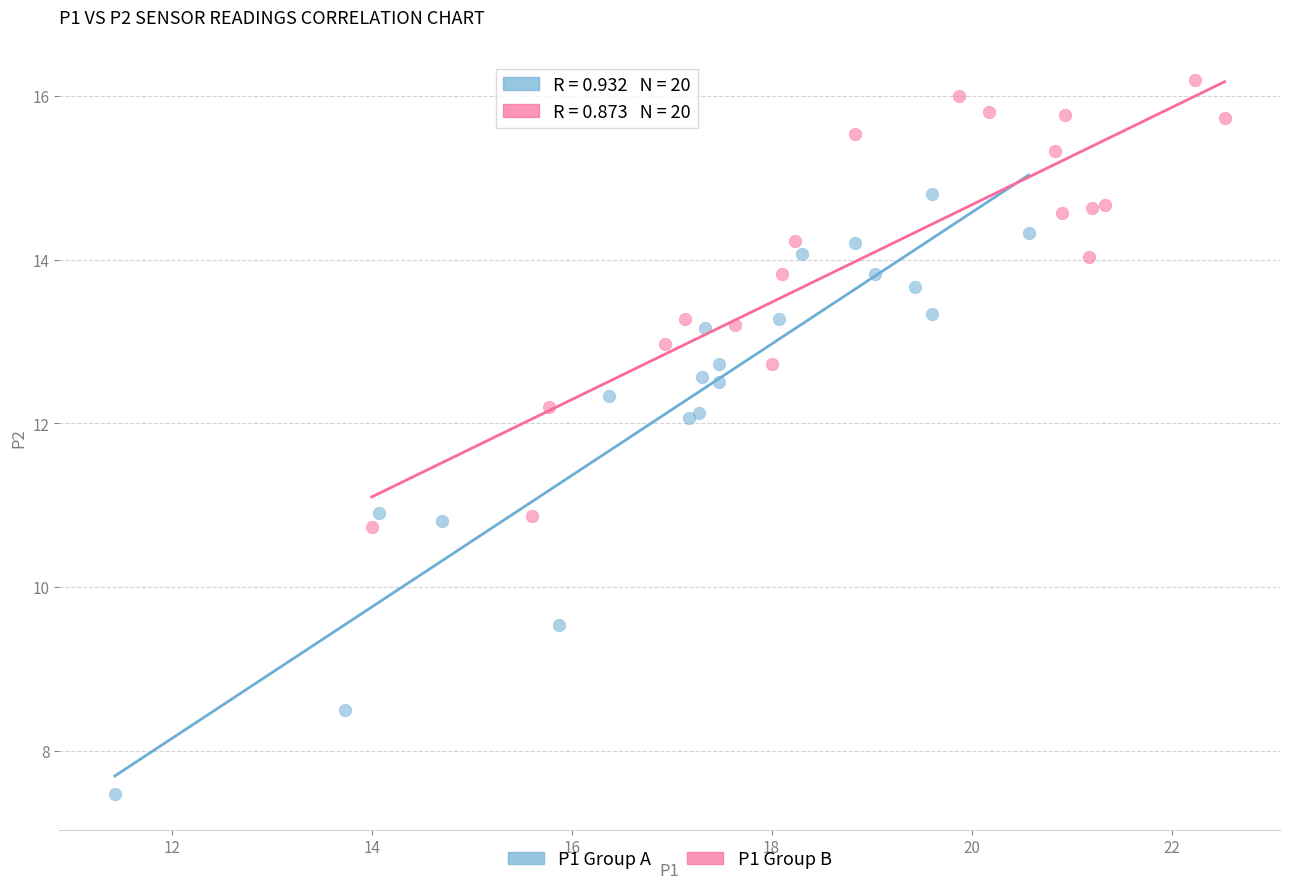

Which series contains the highest Y value?

P1 Group B